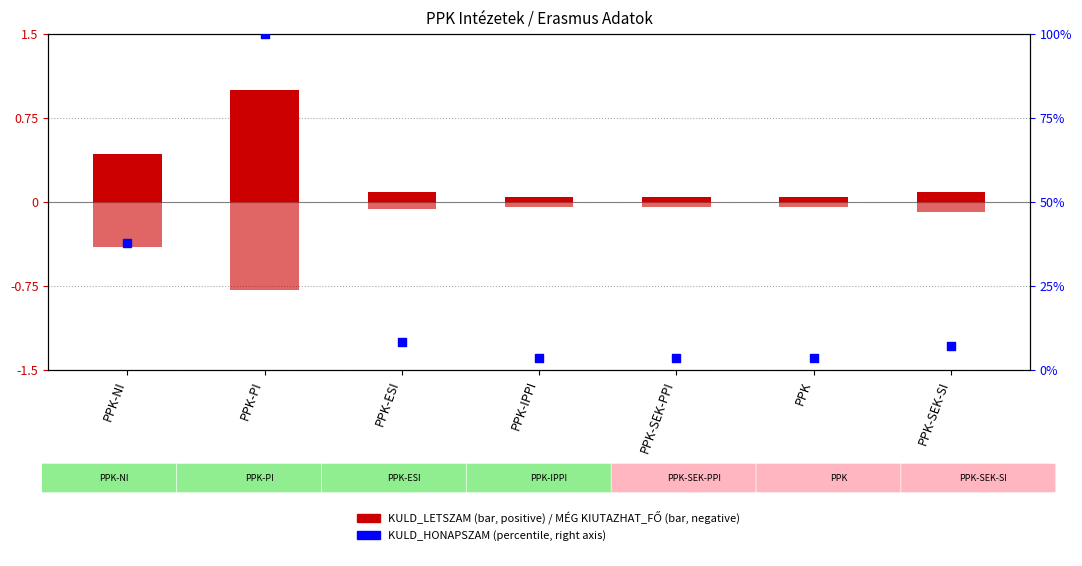

What are all the series names shown in the legend?

KULD_LETSZAM, MÉG KIUTAZHAT_FŐ, KULD_HONAPSZAM